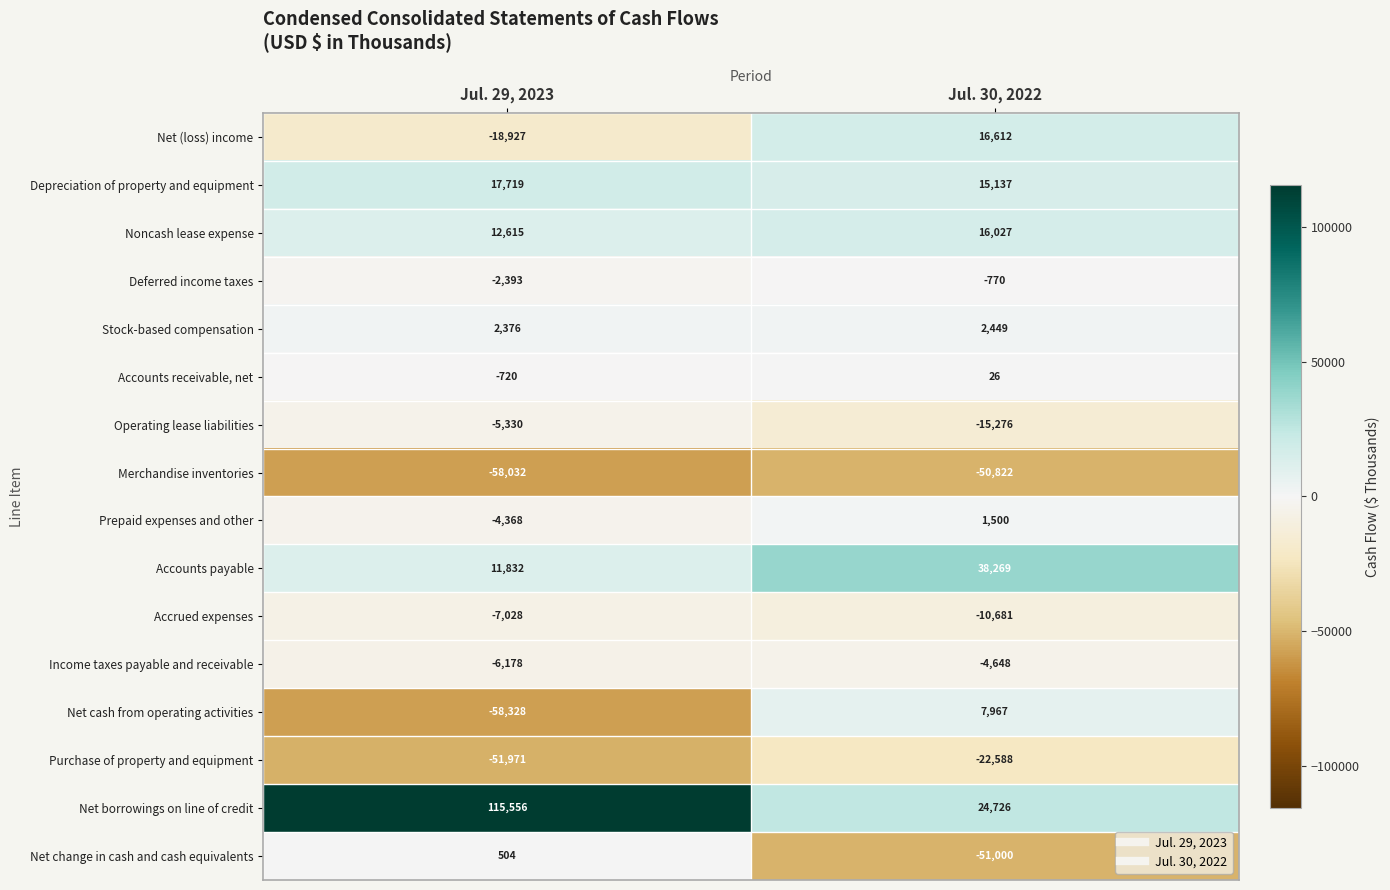

Where is Accounts payable nearest to the value 25050?

Jul. 29, 2023